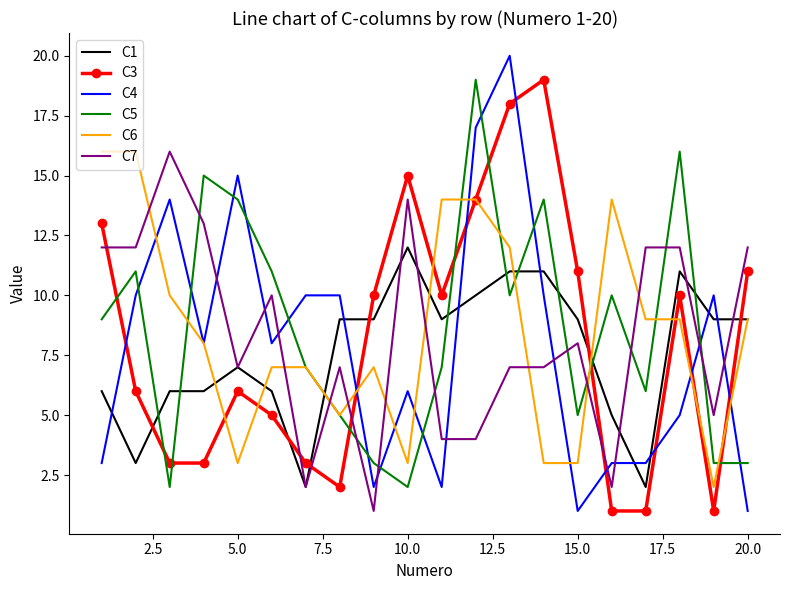

True or false: C4 and C5 cross at least once.

True